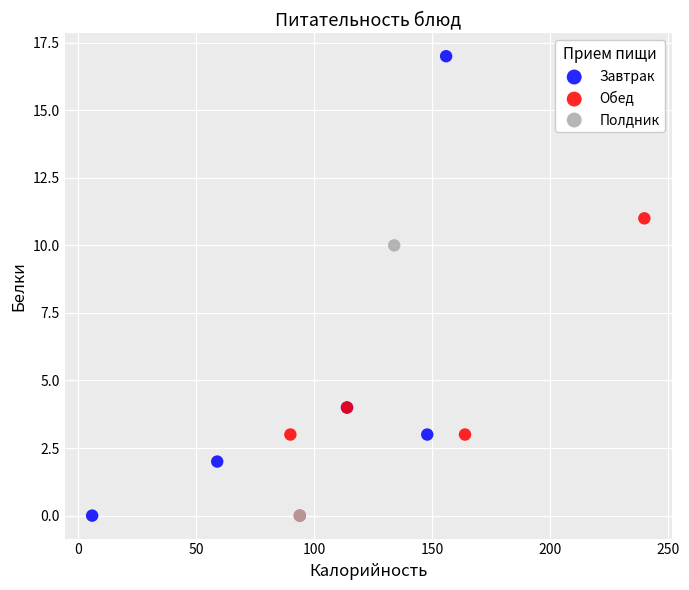

Which series has the largest Y range (max minus min)?

Завтрак